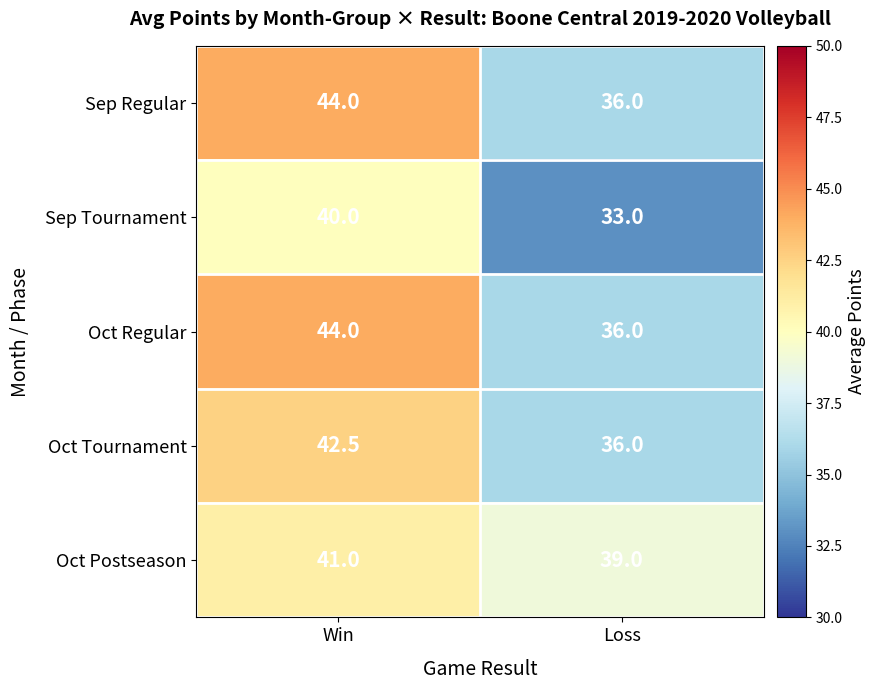

Is it true that Oct Tournament equals 17.1 at Win?

False